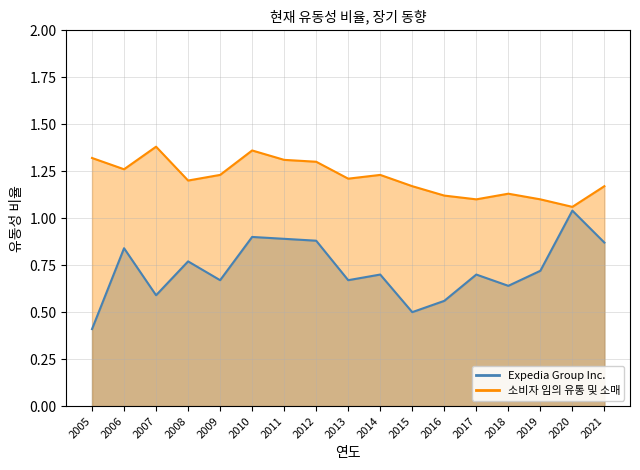

Which has a higher value, 2021 or 2007?

2021